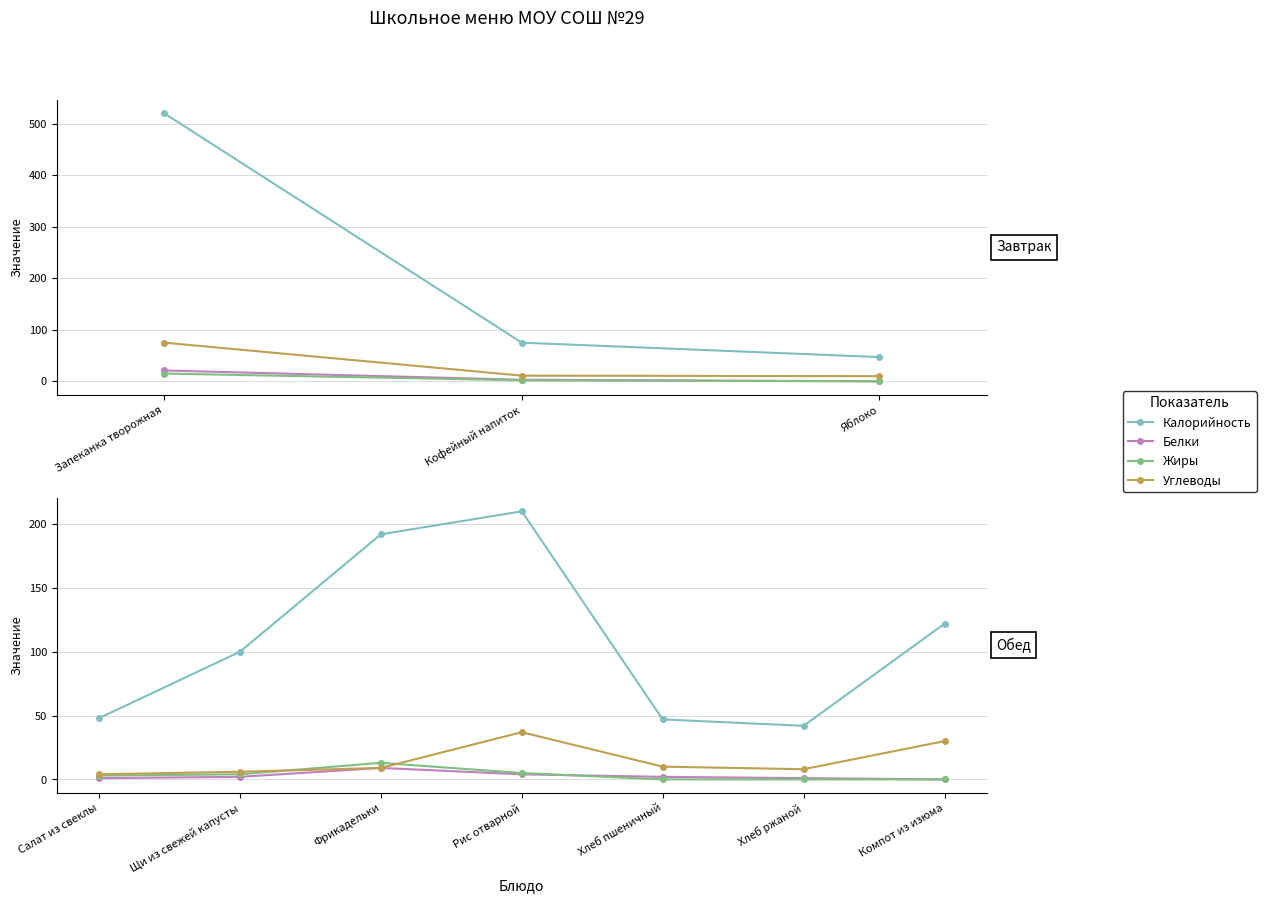

True or false: Жиры and Калорийность cross at least once.

False